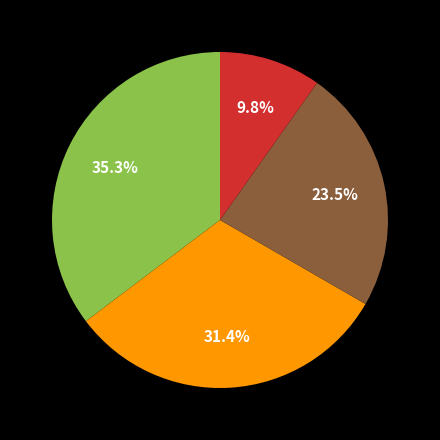

Is there any slice that represents more than half of the pie?

No